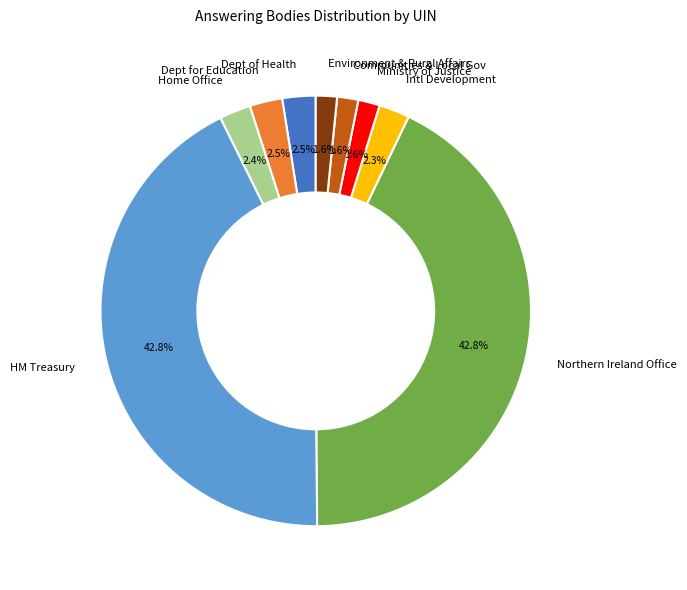

How many segments does this pie chart have?

9